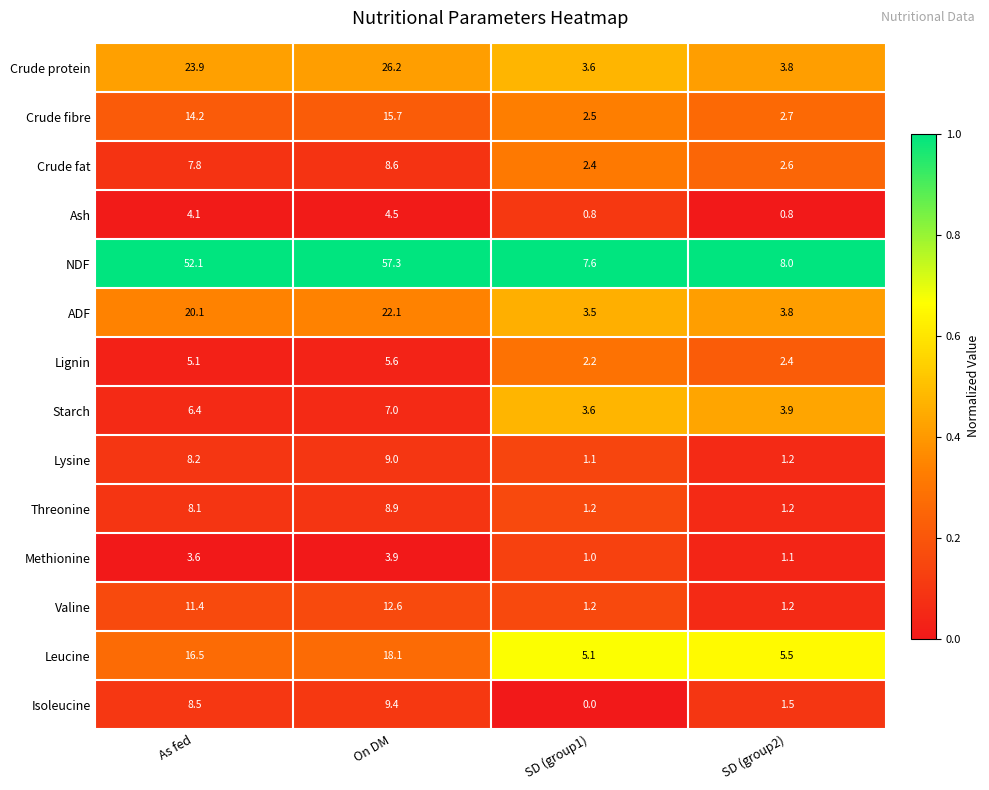

At which category does the chart reach its minimum across all series?

SD (group1)